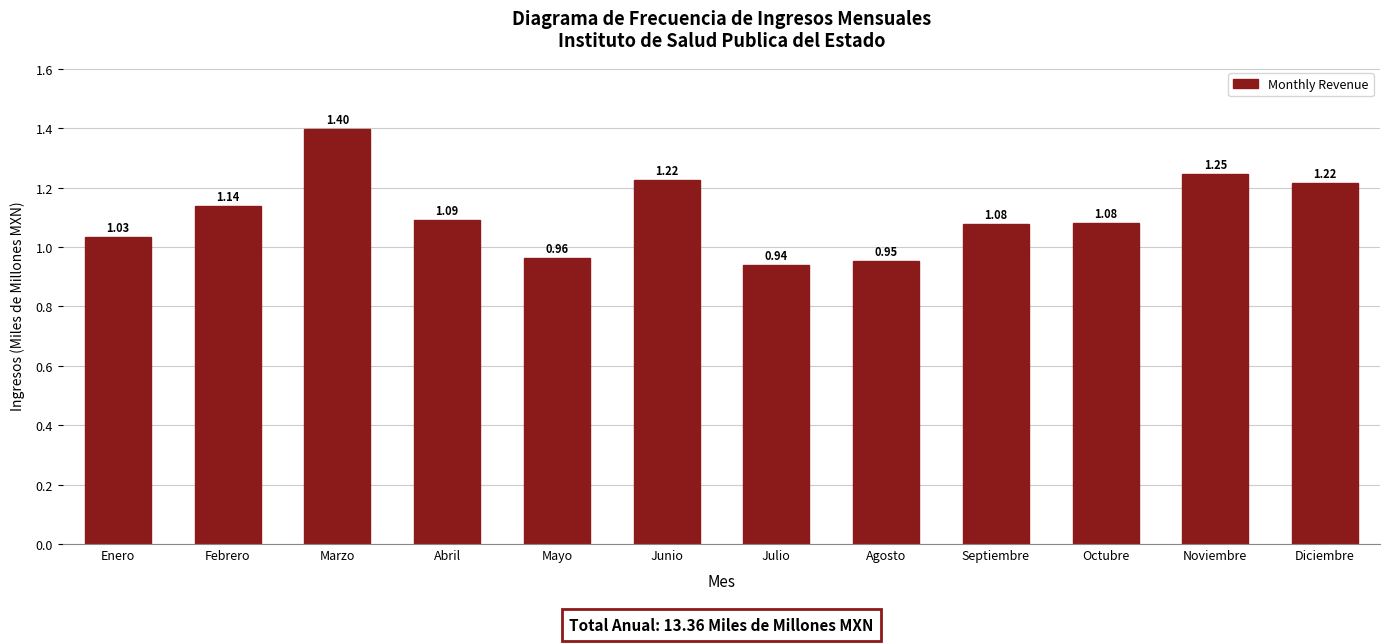

What is the label of the 4th bar from the left?

Abril